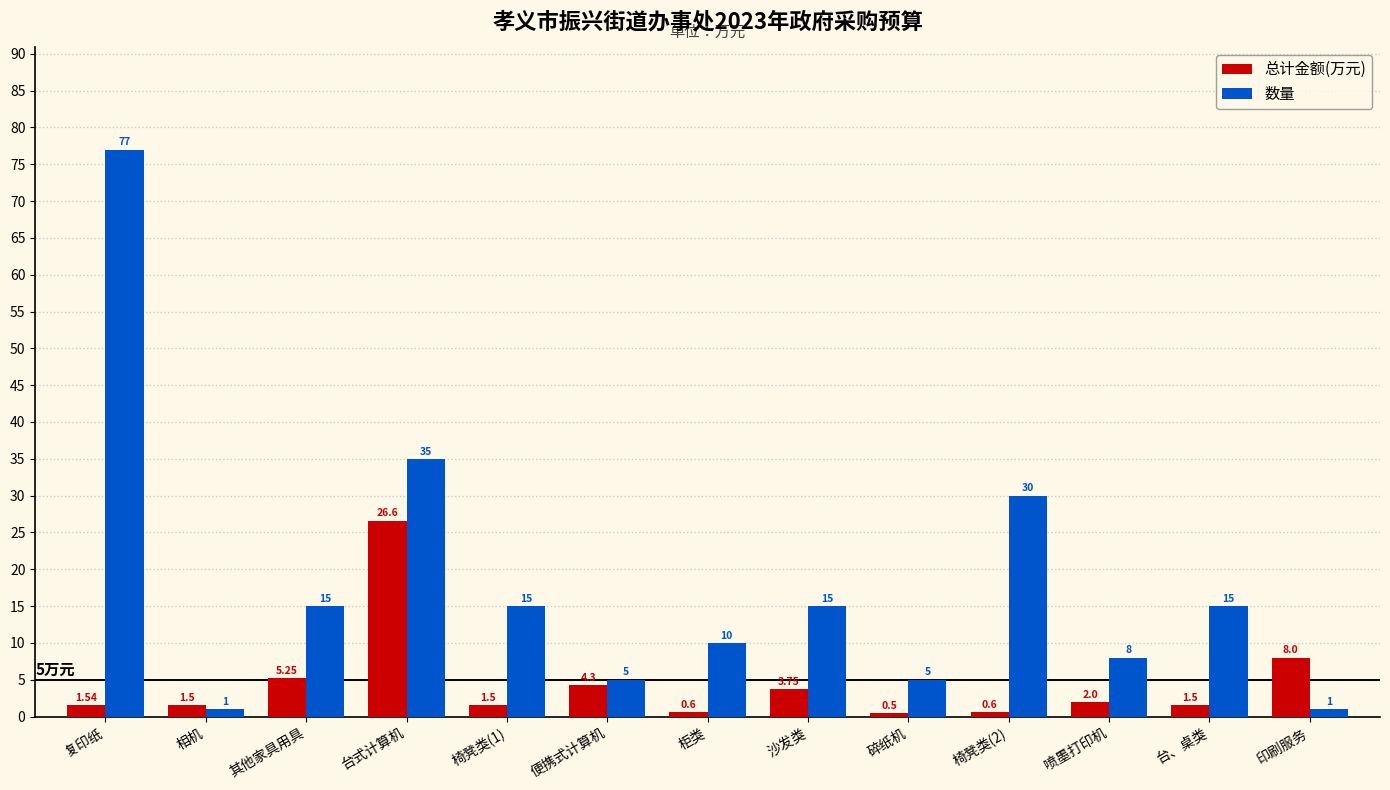

What is the label of the 3rd bar from the right?

喷墨打印机